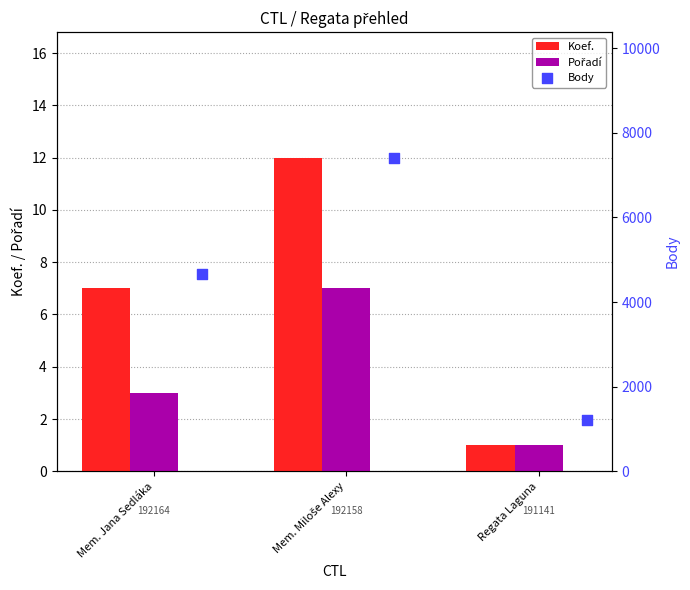

Which series has the widest spread of Y values?

Body